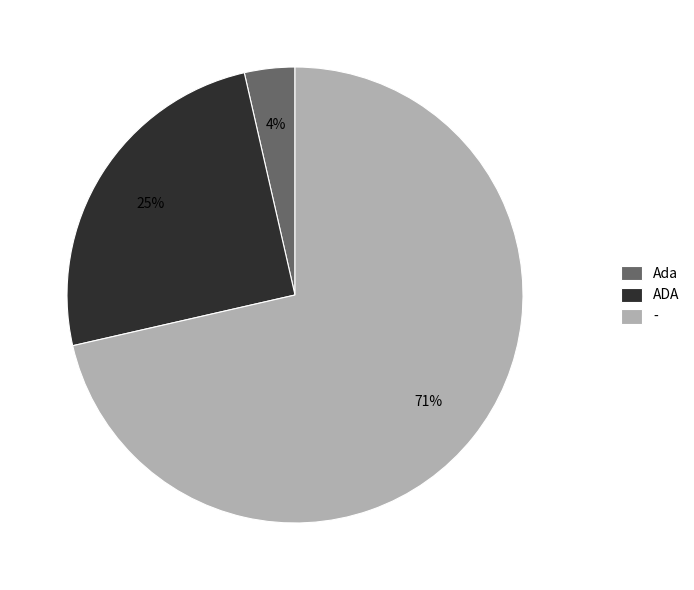

Do - and Ada together represent more than half of the pie?

Yes